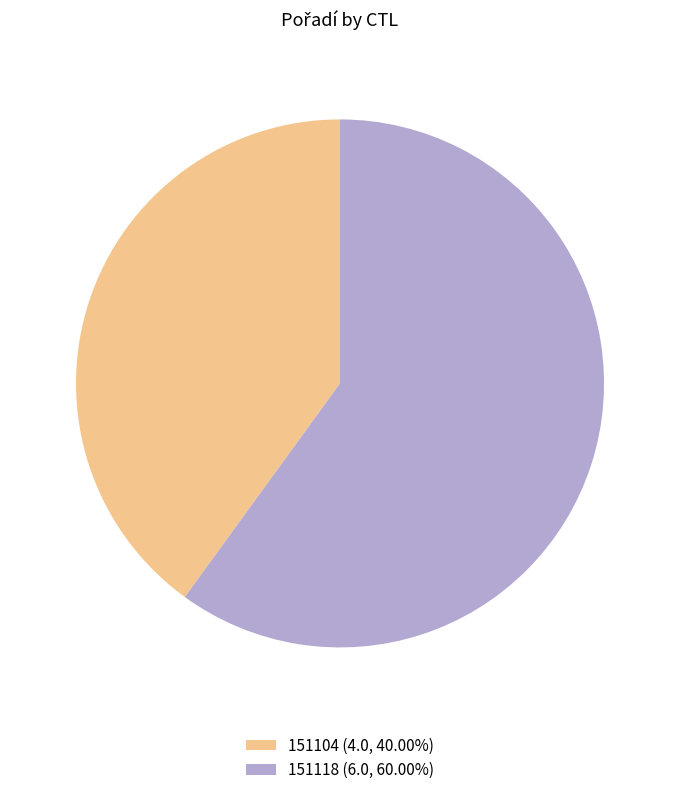

Is the sum of 151104 (4.0, 40.00%) and 151118 (6.0, 60.00%) greater than half?

Yes